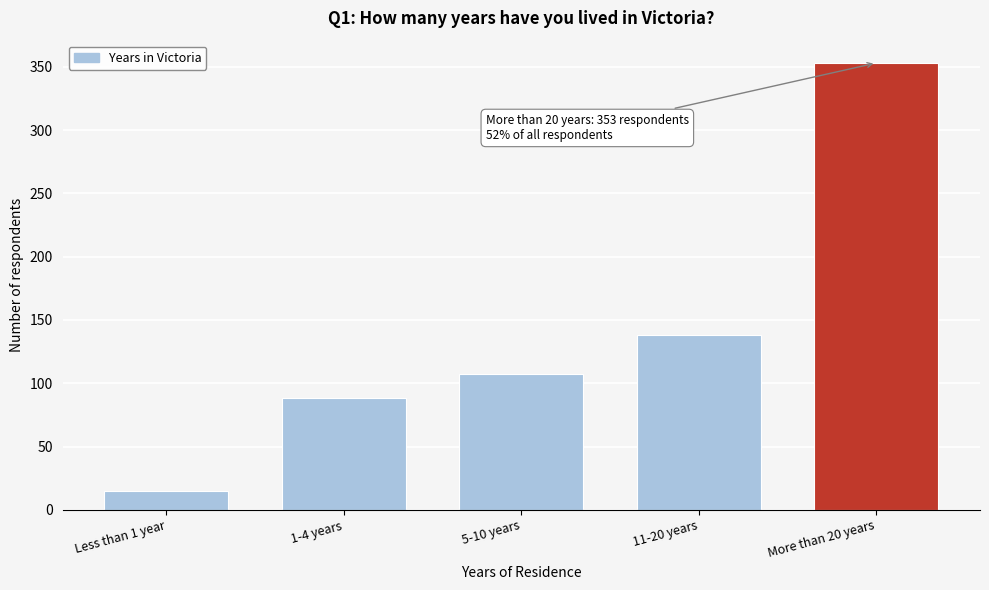

Reading left to right, transcribe all the data shown in this chart.

15	88	107	138	353